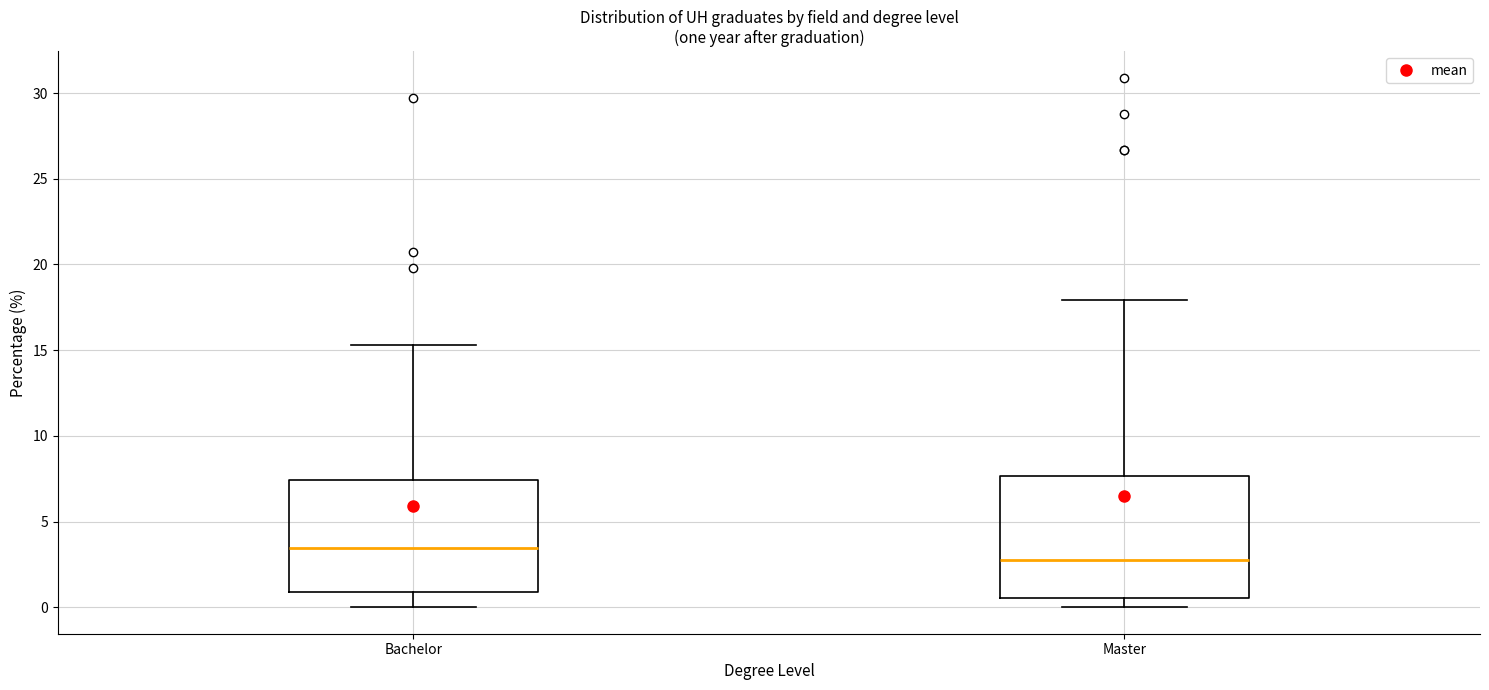

Reading left to right, transcribe this box plot: for each box, give where its median line is, the range the box spans, and where its two whiskers end, as read against the y-axis. The values are not printed on the chart, so give them approximately, as read against the axis.

Bachelor: median 3.5, box 1.0 to 7.5, whiskers 0.0 to 15.5
Master: median 3.0, box 0.5 to 7.5, whiskers 0.0 to 18.0